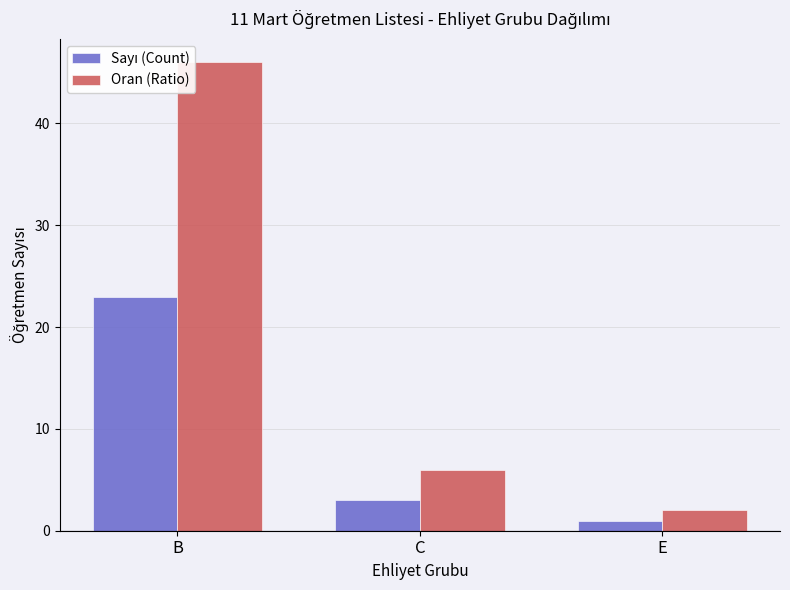

At how many categories does at least one series exceed 26?

1